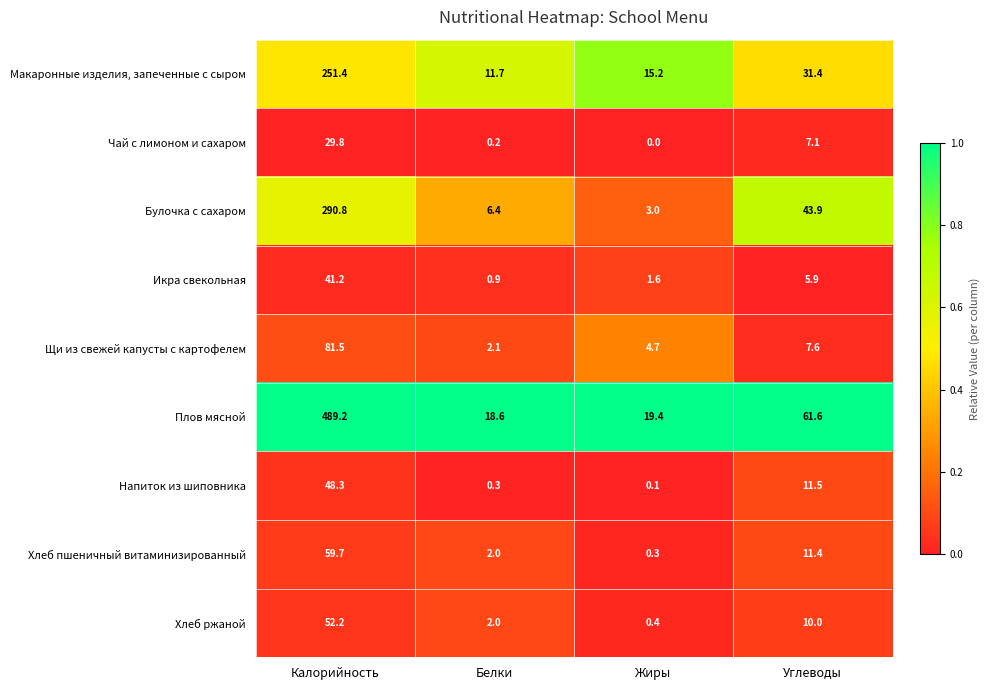

What is the sum of the Икра свекольная values at Жиры and Углеводы?

7.5